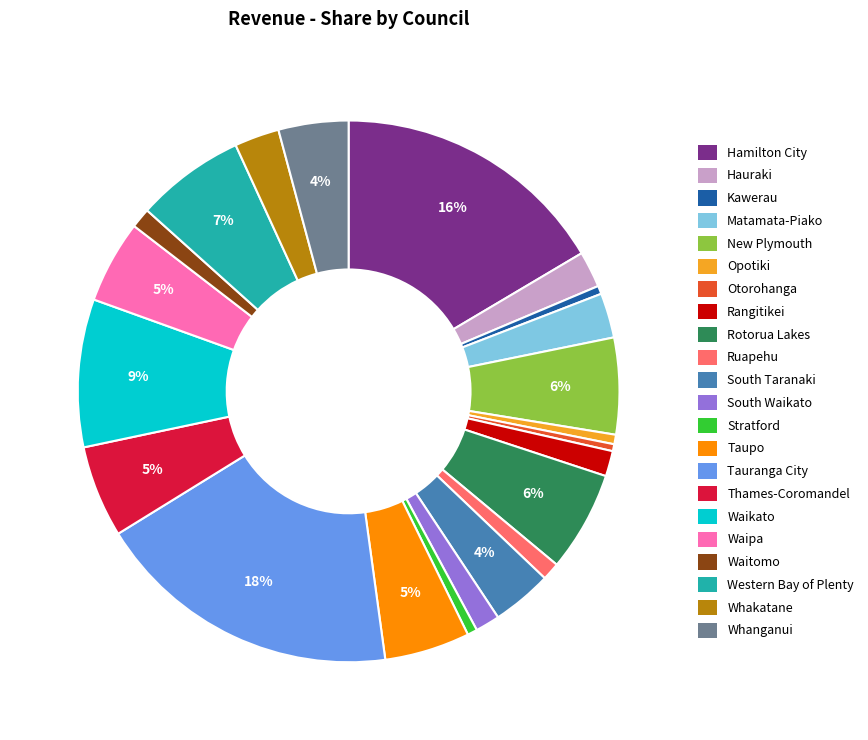

Is there any slice that represents more than half of the pie?

No